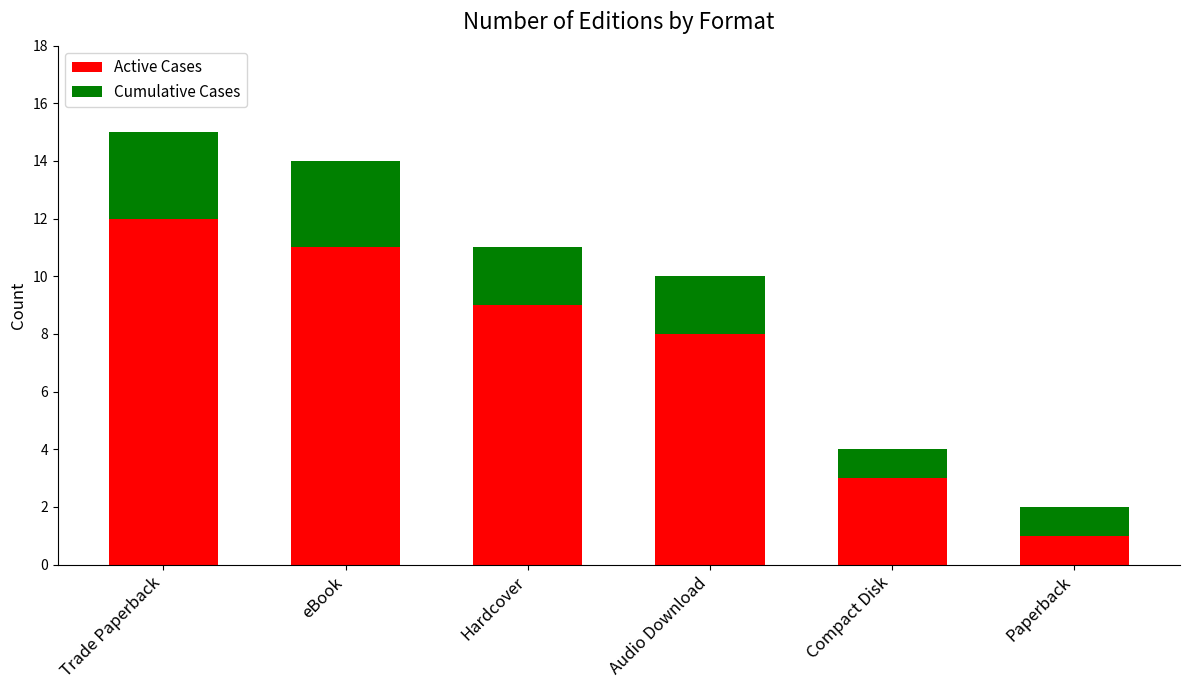

Where does the Active Cases series first go above 9?

Trade Paperback